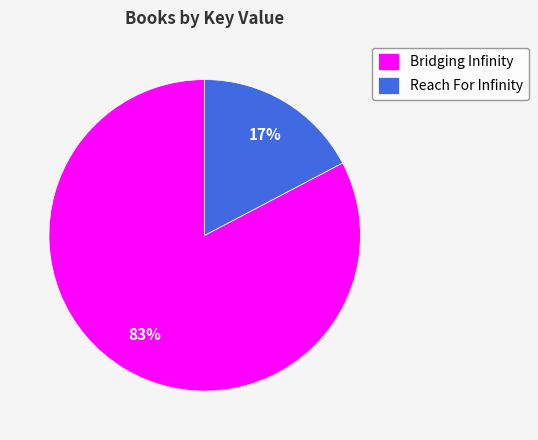

How many segments does this pie chart have?

2